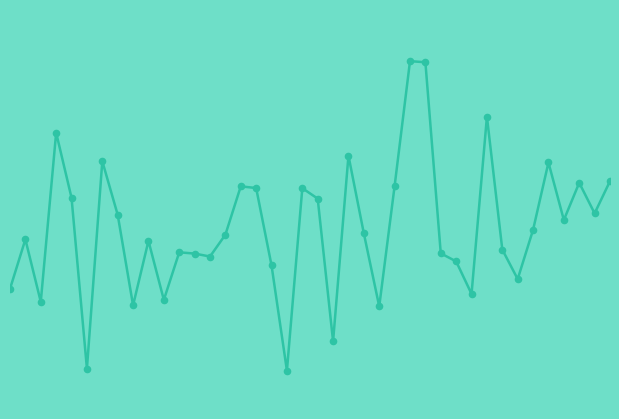

Does the chart have visible grid lines?

No